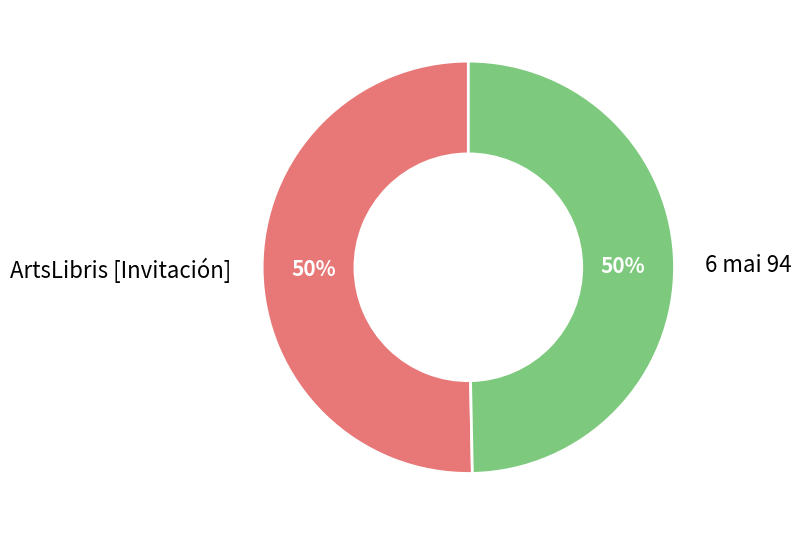

To the nearest percent, what is the combined percentage of 6 mai 94 and ArtsLibris [Invitación]?

100%